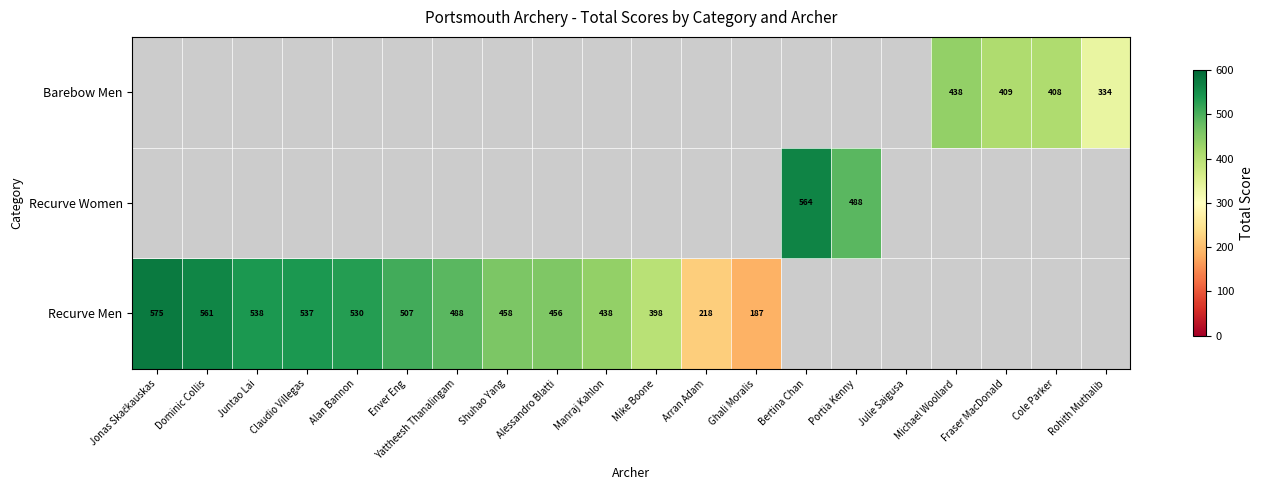

True or false: Recurve Men has a value of 398 at Mike Boone.

True